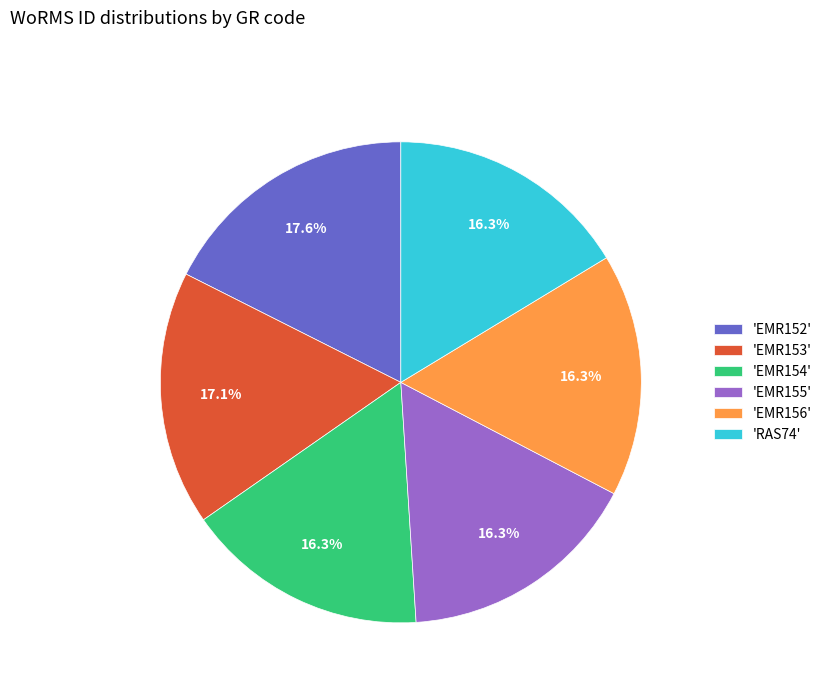

Does any single category account for the majority?

No